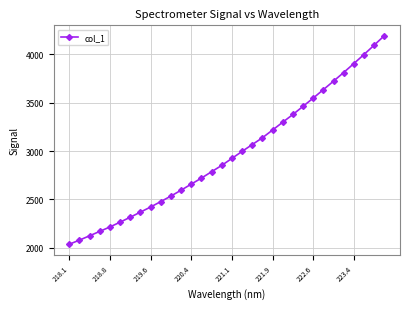

What is the difference between the second highest and second lowest values?

2010.8